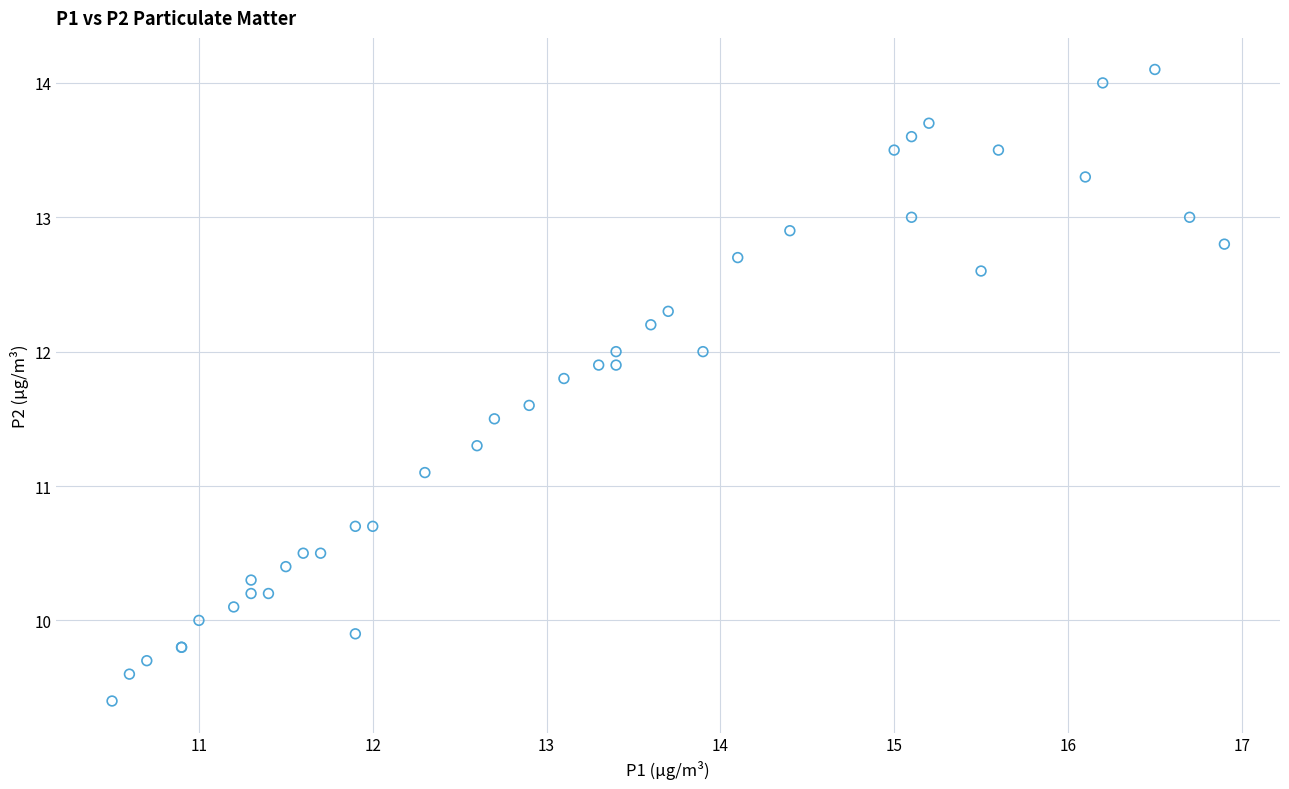

What Y value in the scatter plot is closest to 11?

11.1